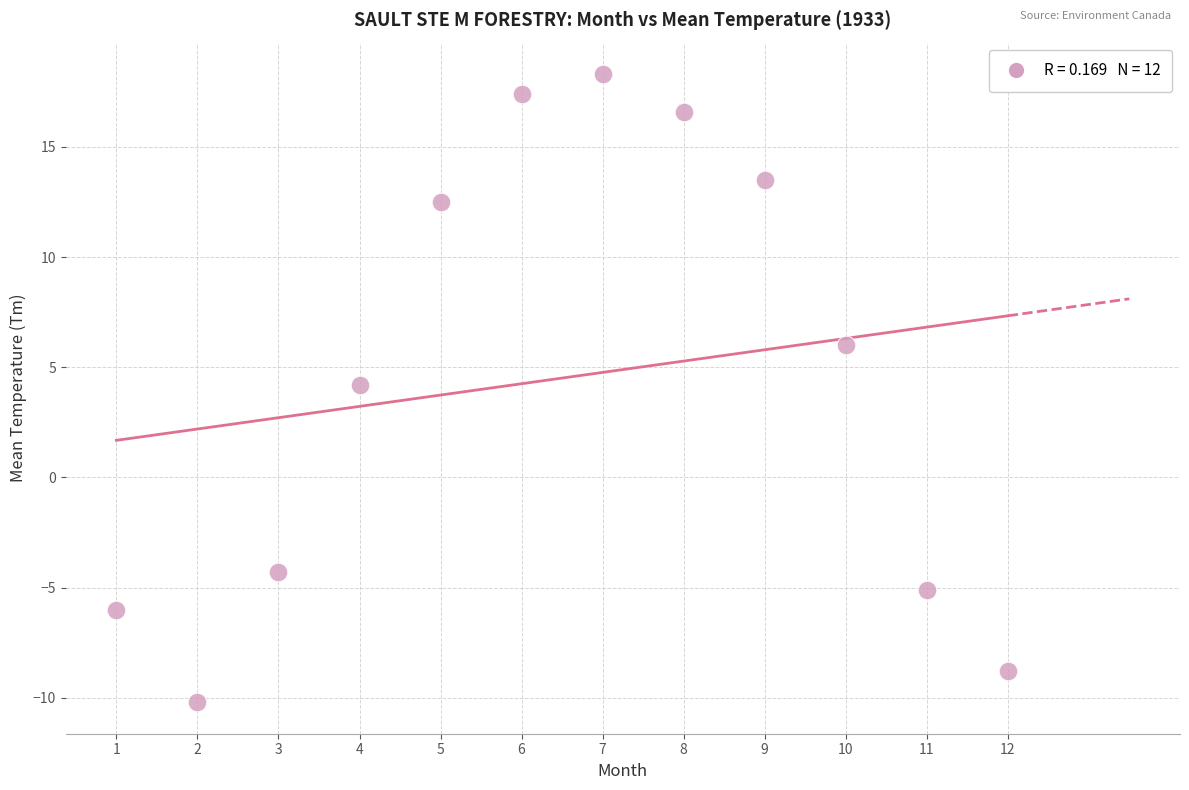

What is the average Y value?

4.5